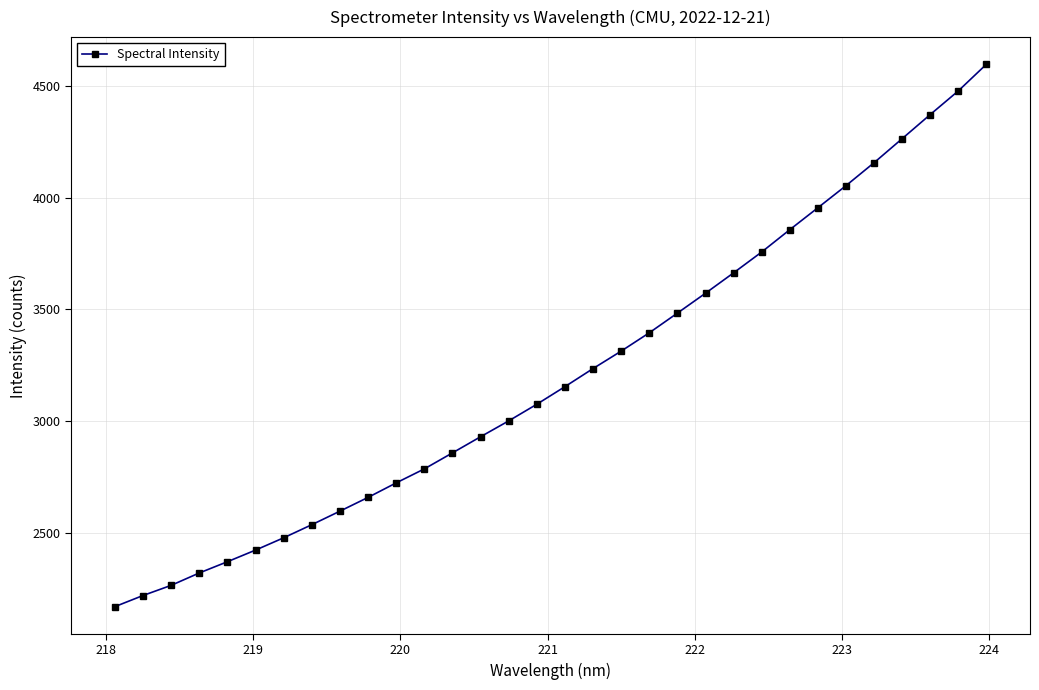

What is the maximum value shown in the chart?

4597.2